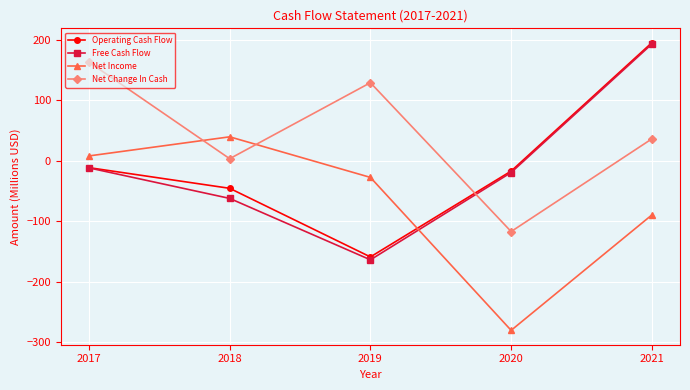

True or false: Free Cash Flow has more than 0 points higher than both neighbors.

False